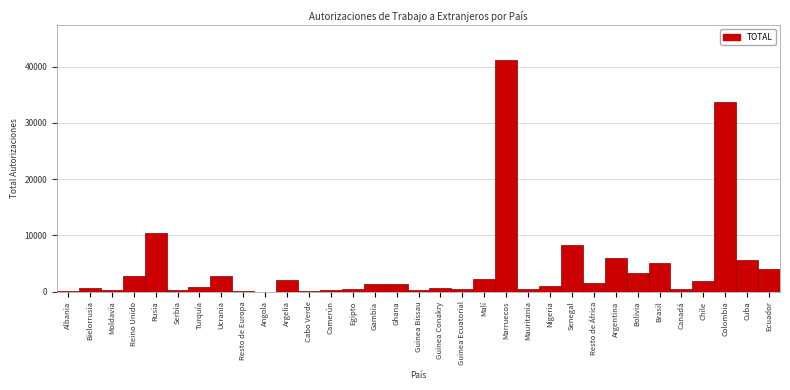

What is the greatest value displayed?

41189